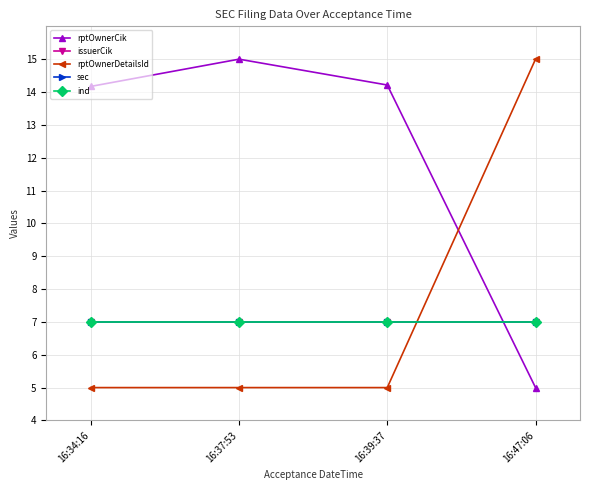

List the series in order of their peak value, highest first.

rptOwnerCik, rptOwnerDetailsId, issuerCik, sec, ind